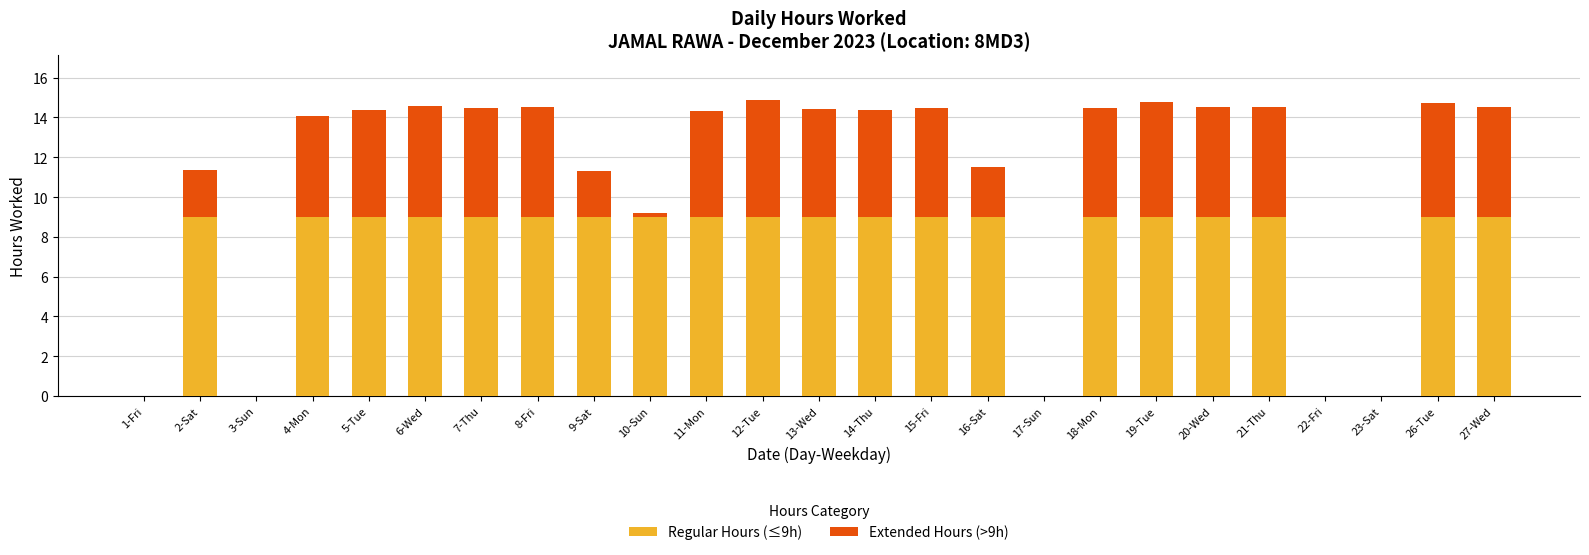

What is the total value across all series at 12-Tue?

14.9